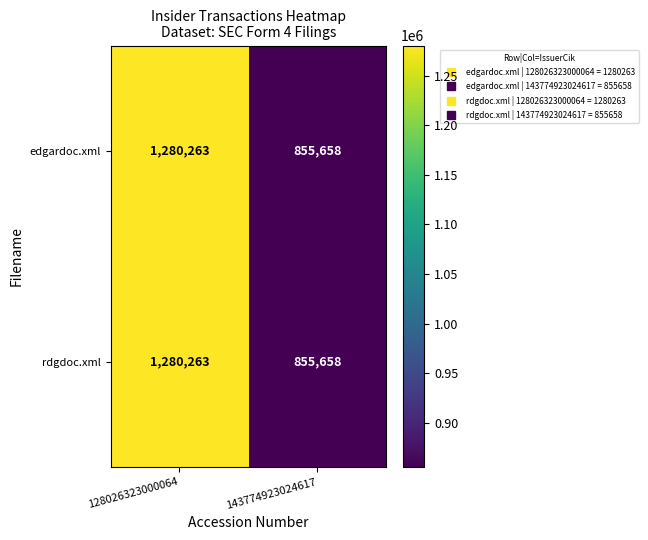

Reading left to right, what are all the values shown in this chart?

edgardoc.xml: 1280263	855658
rdgdoc.xml: 1280263	855658